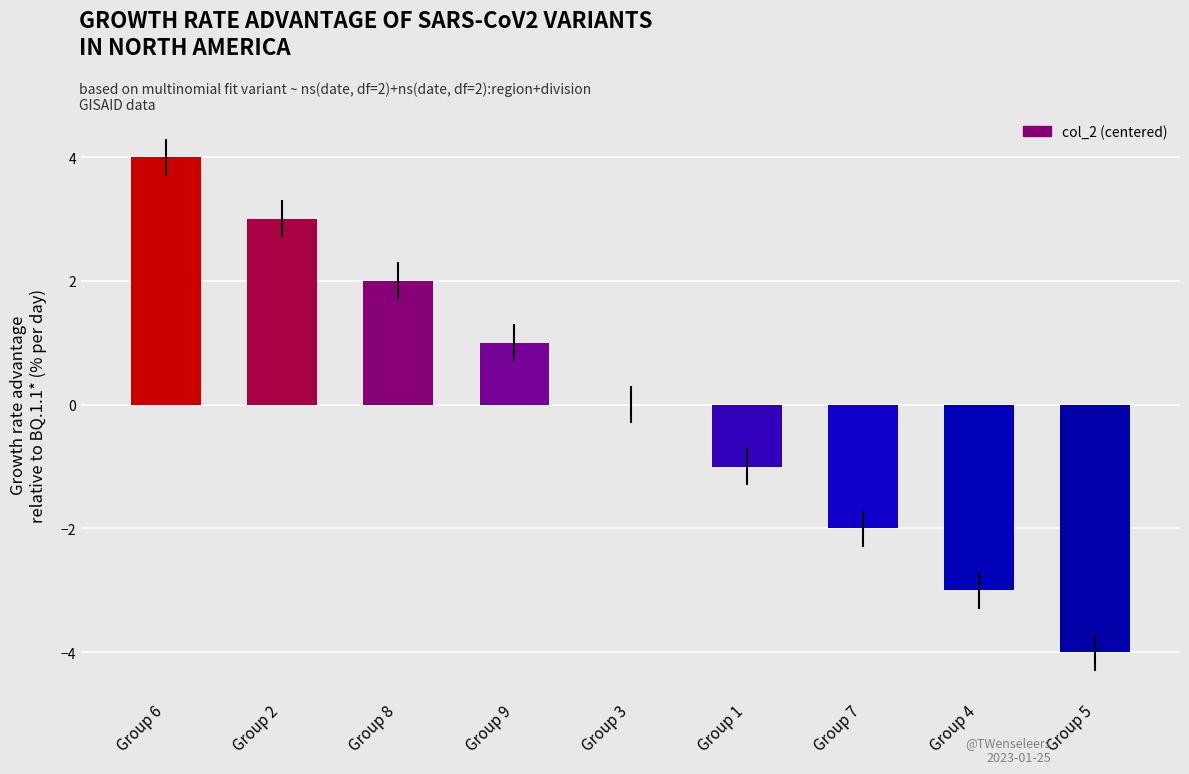

Are the bars horizontal?

No